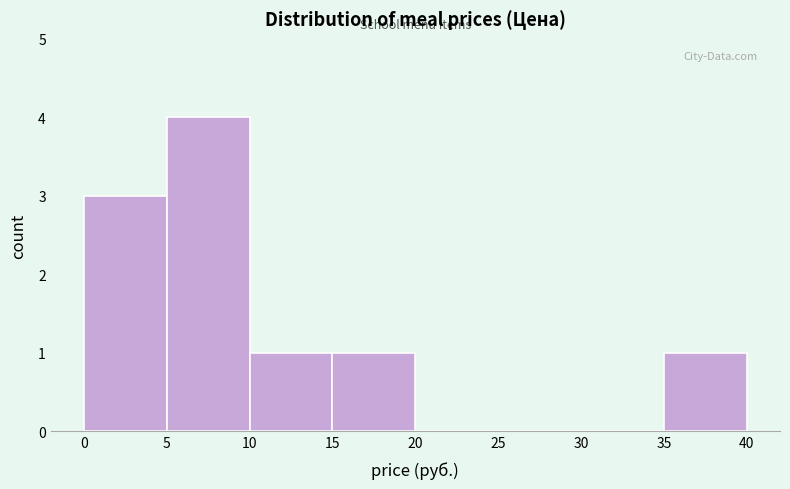

How tall is the bar that spans 35 to 40 on the x-axis? The values are not printed on the chart, so give them approximately, as read against the axis.

1